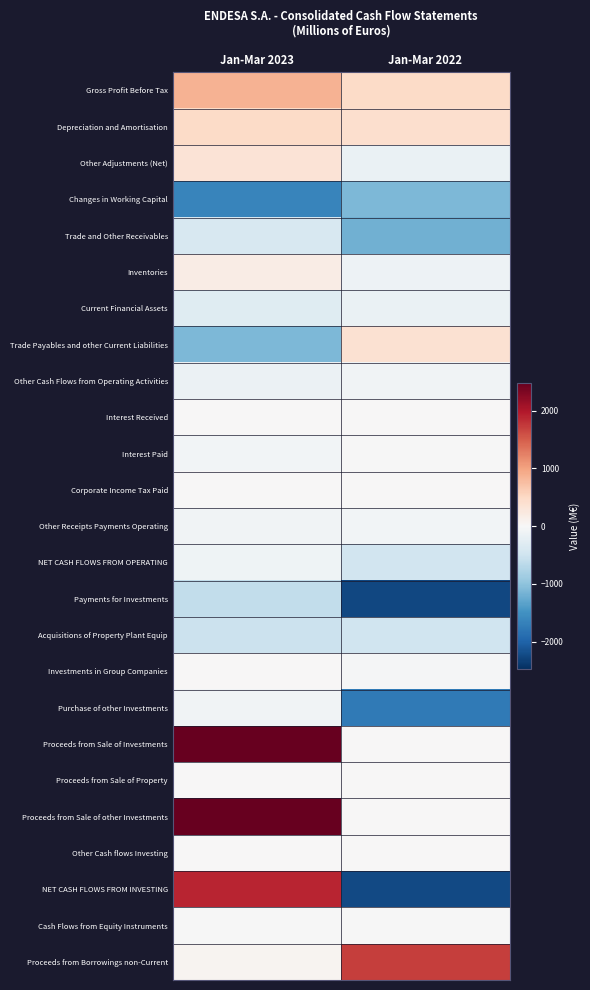

At which category does the chart reach its minimum across all series?

Jan-Mar 2022